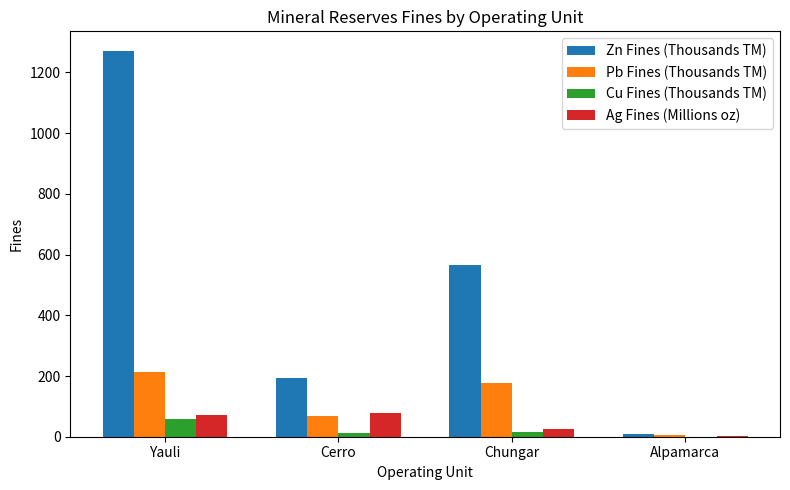

The Ag Fines (Millions oz) series shows 27.1 at Chungar. True or false?

True